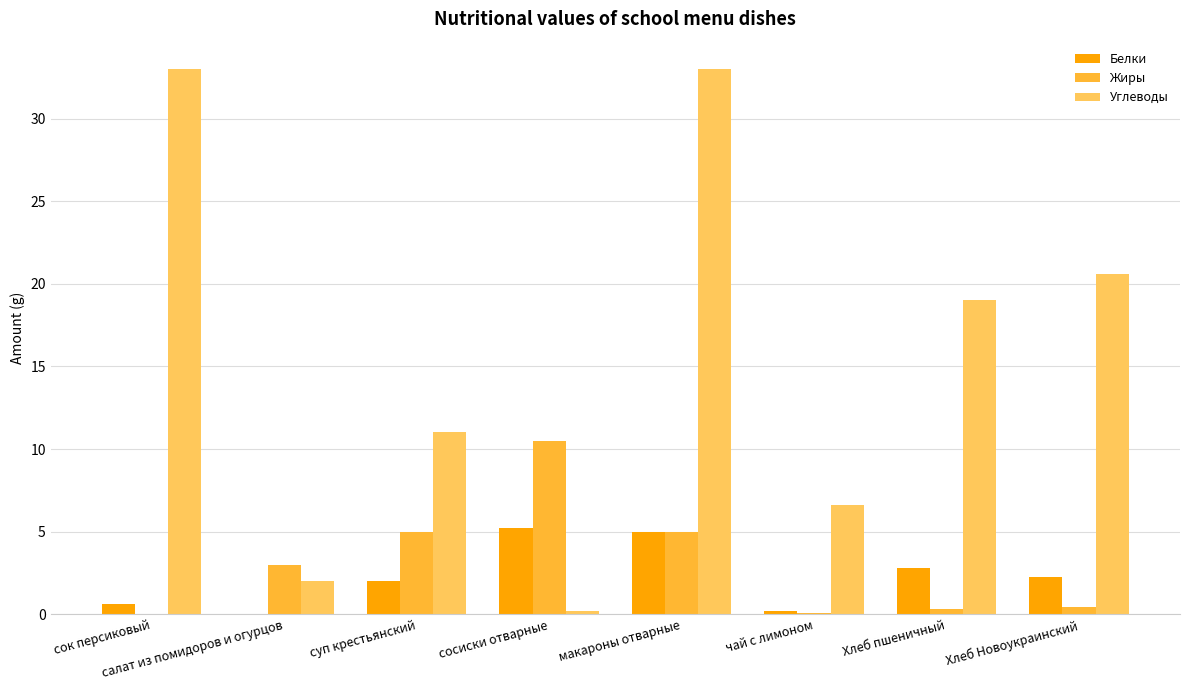

True or false: Углеводы has a value of 2.0 at салат из помидоров и огурцов.

True